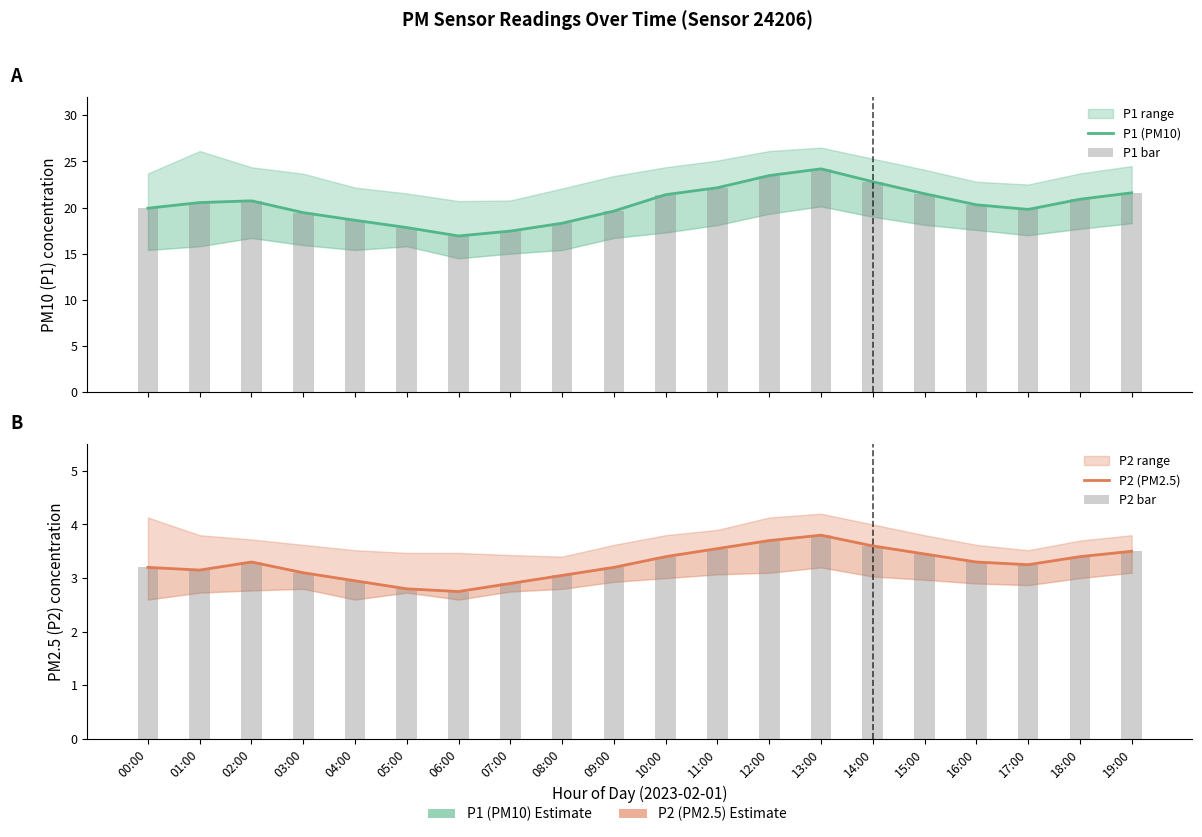

What is the label of the 3rd bar from the left?

02:00